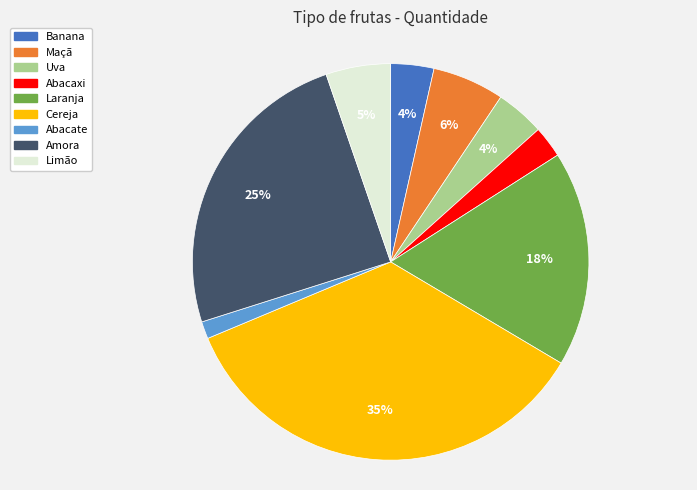

Which category has the biggest portion of the pie?

Cereja